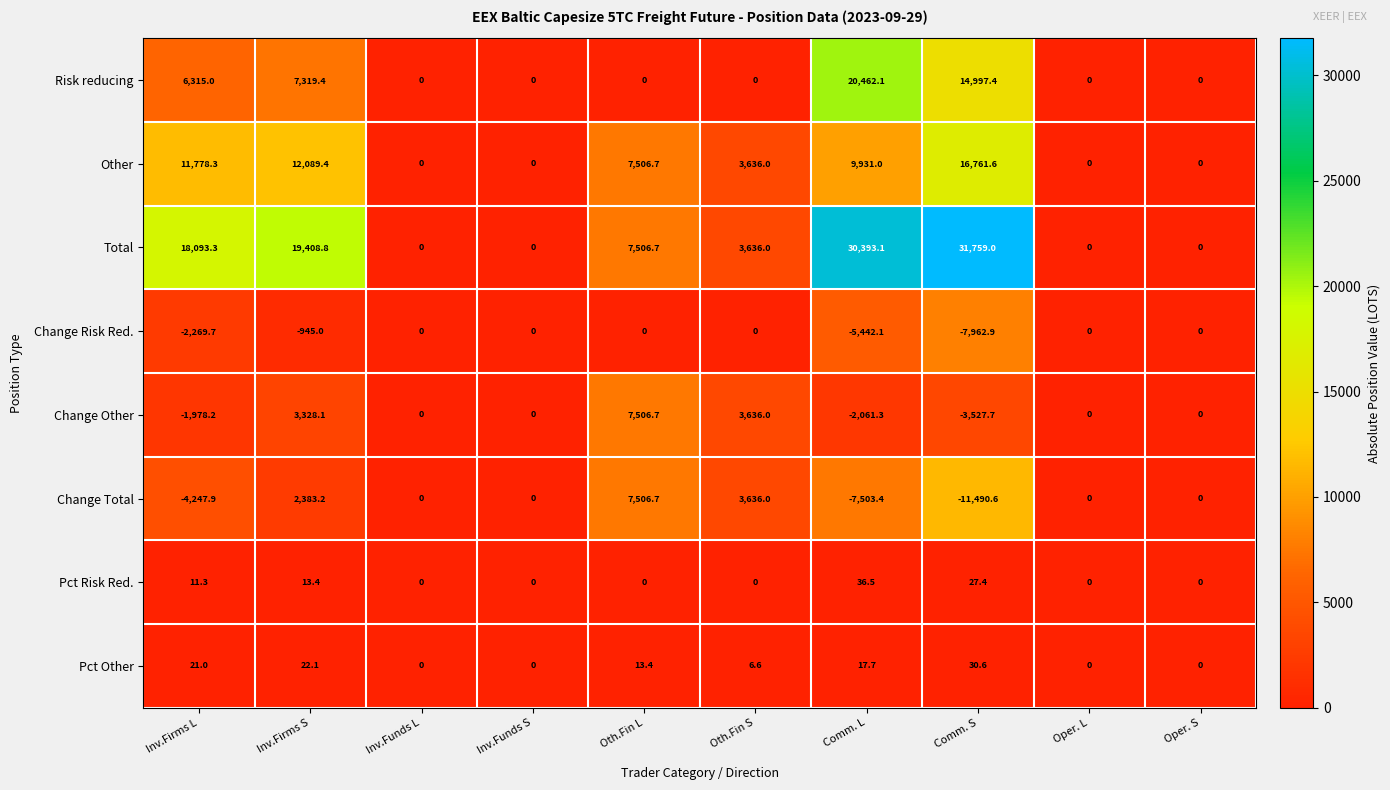

The value of Other at Oth.Fin S is 5687.9. True or false?

False